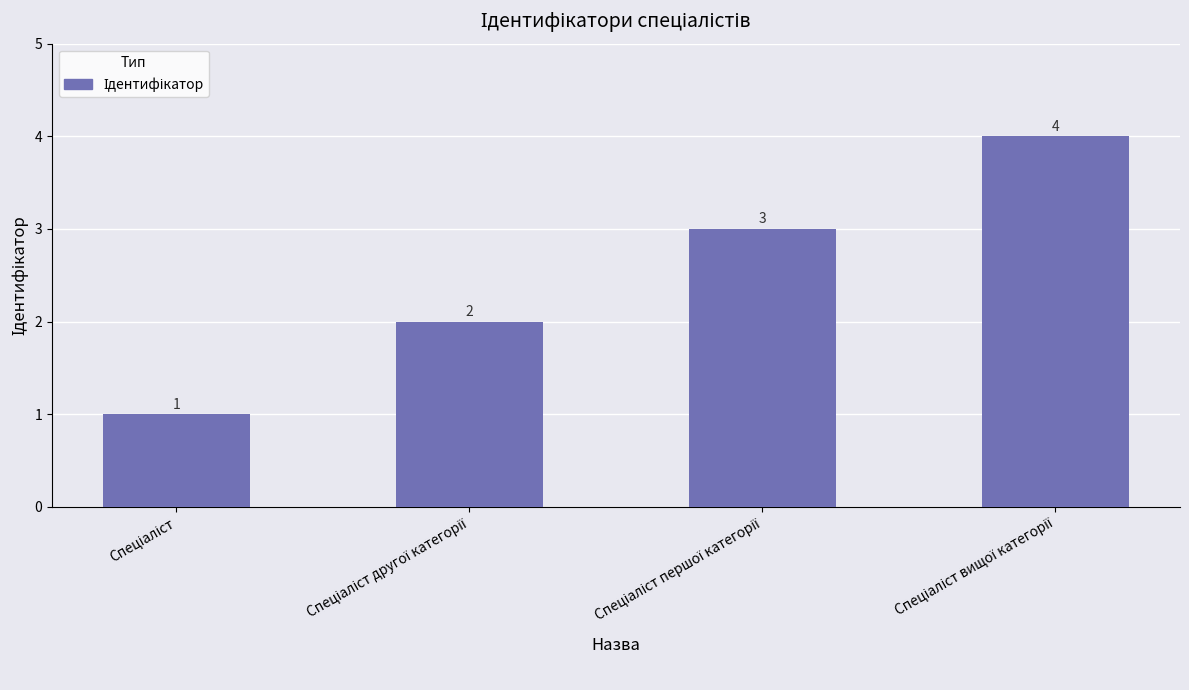

What is the value of the 3rd bar from the left?

3